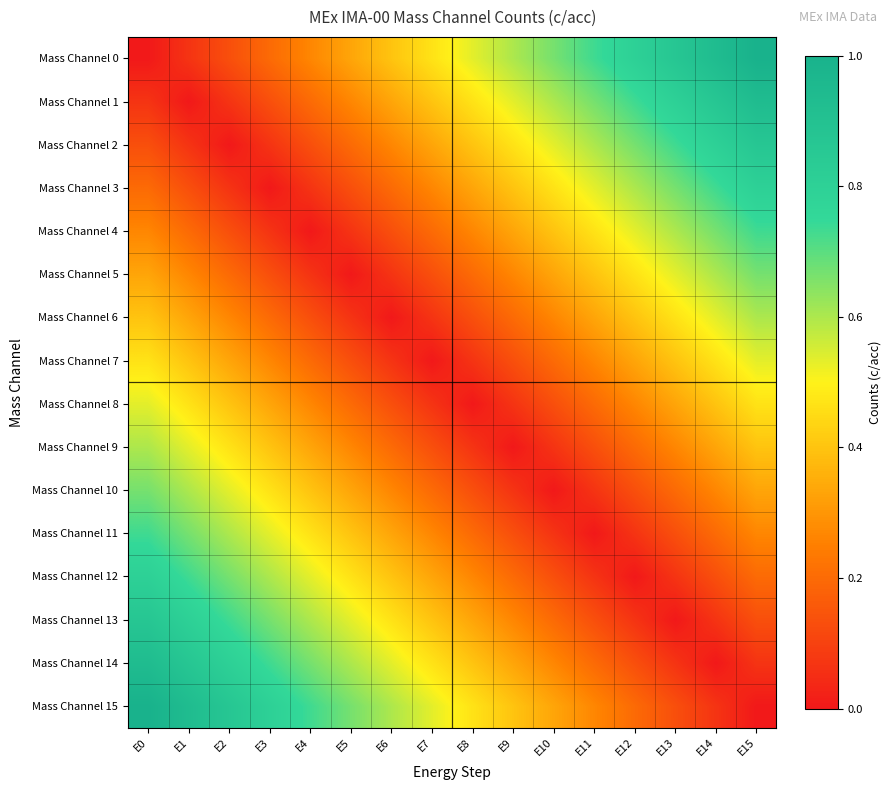

Between E5 and E3, which is larger?

E5